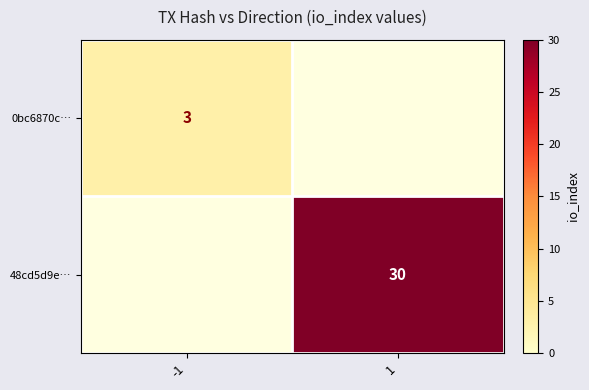

At how many categories does at least one series exceed 16?

1